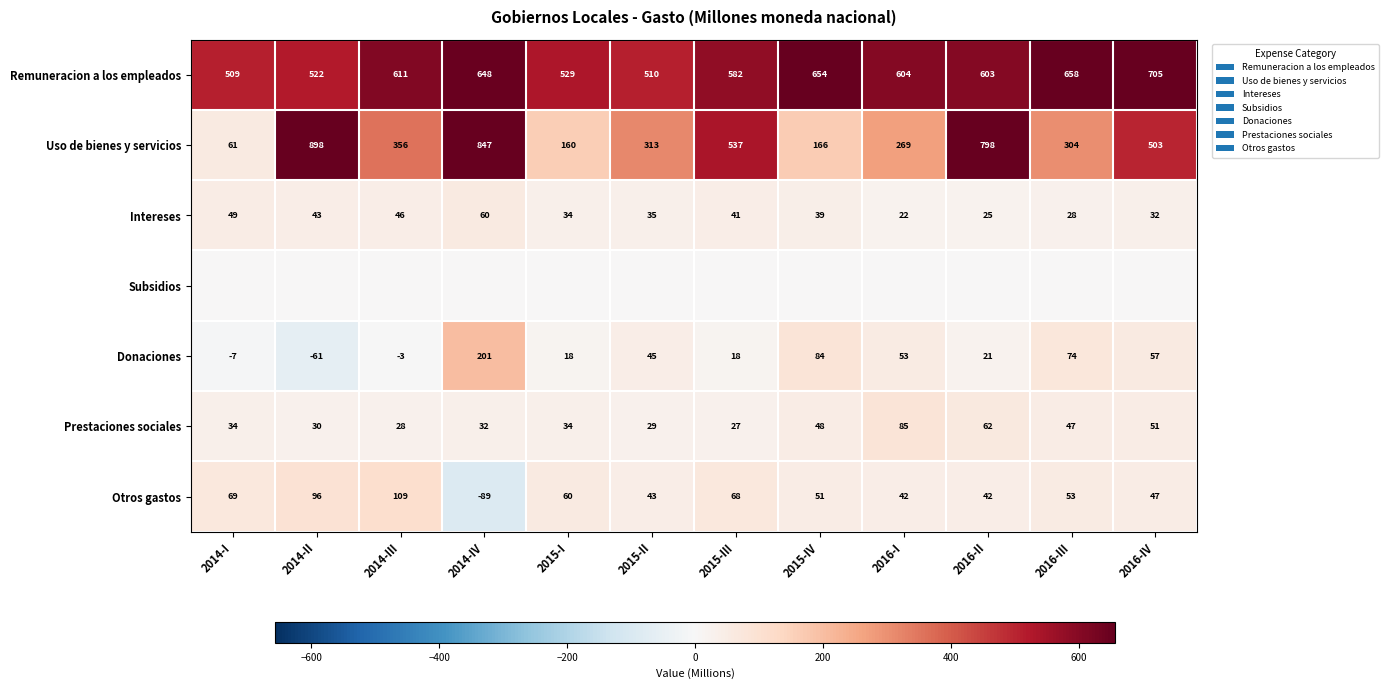

Is the value of Prestaciones sociales at 2014-I greater than the value of Intereses at 2014-II?

No